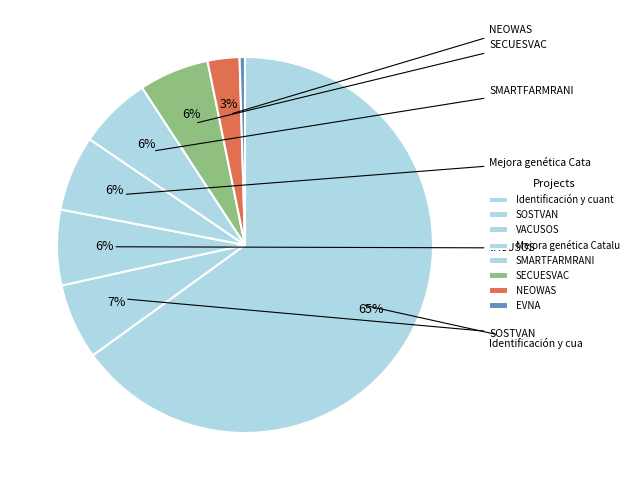

Count the number of slices in the pie.

8